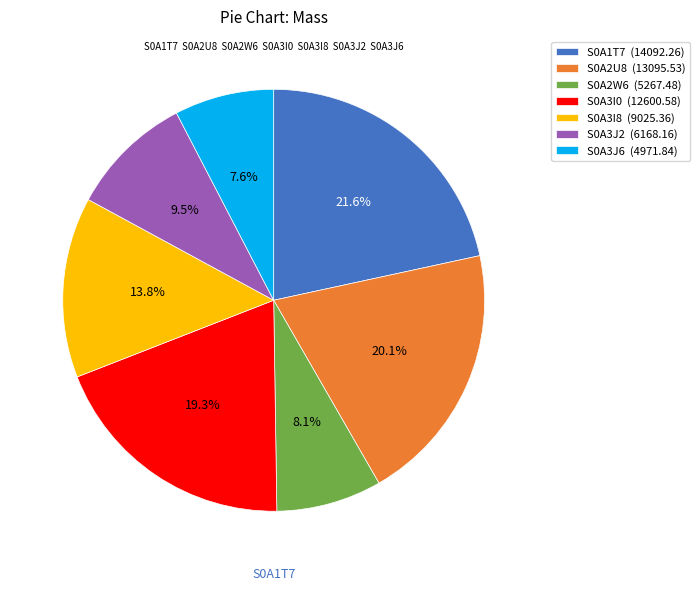

What percentage is the S0A2W6 slice, to the nearest percent?

8%